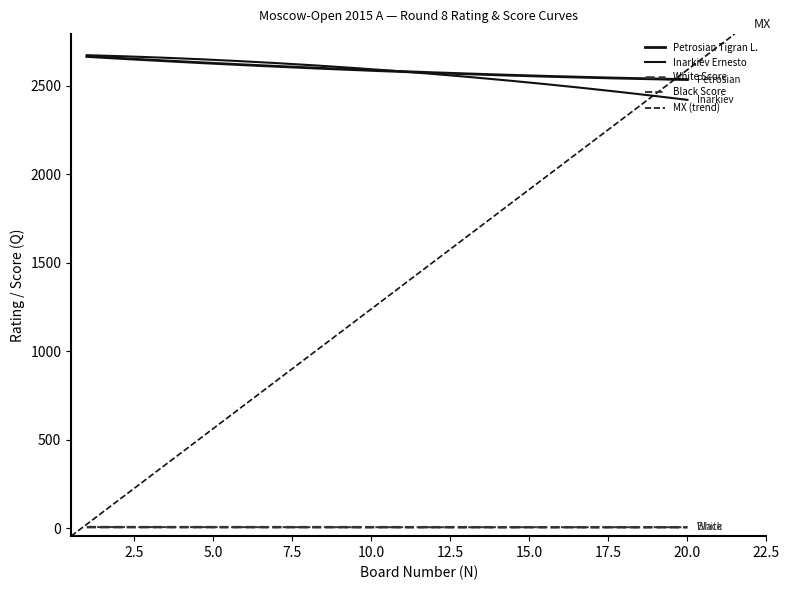

Where is Black Score nearest to the value 5?

4